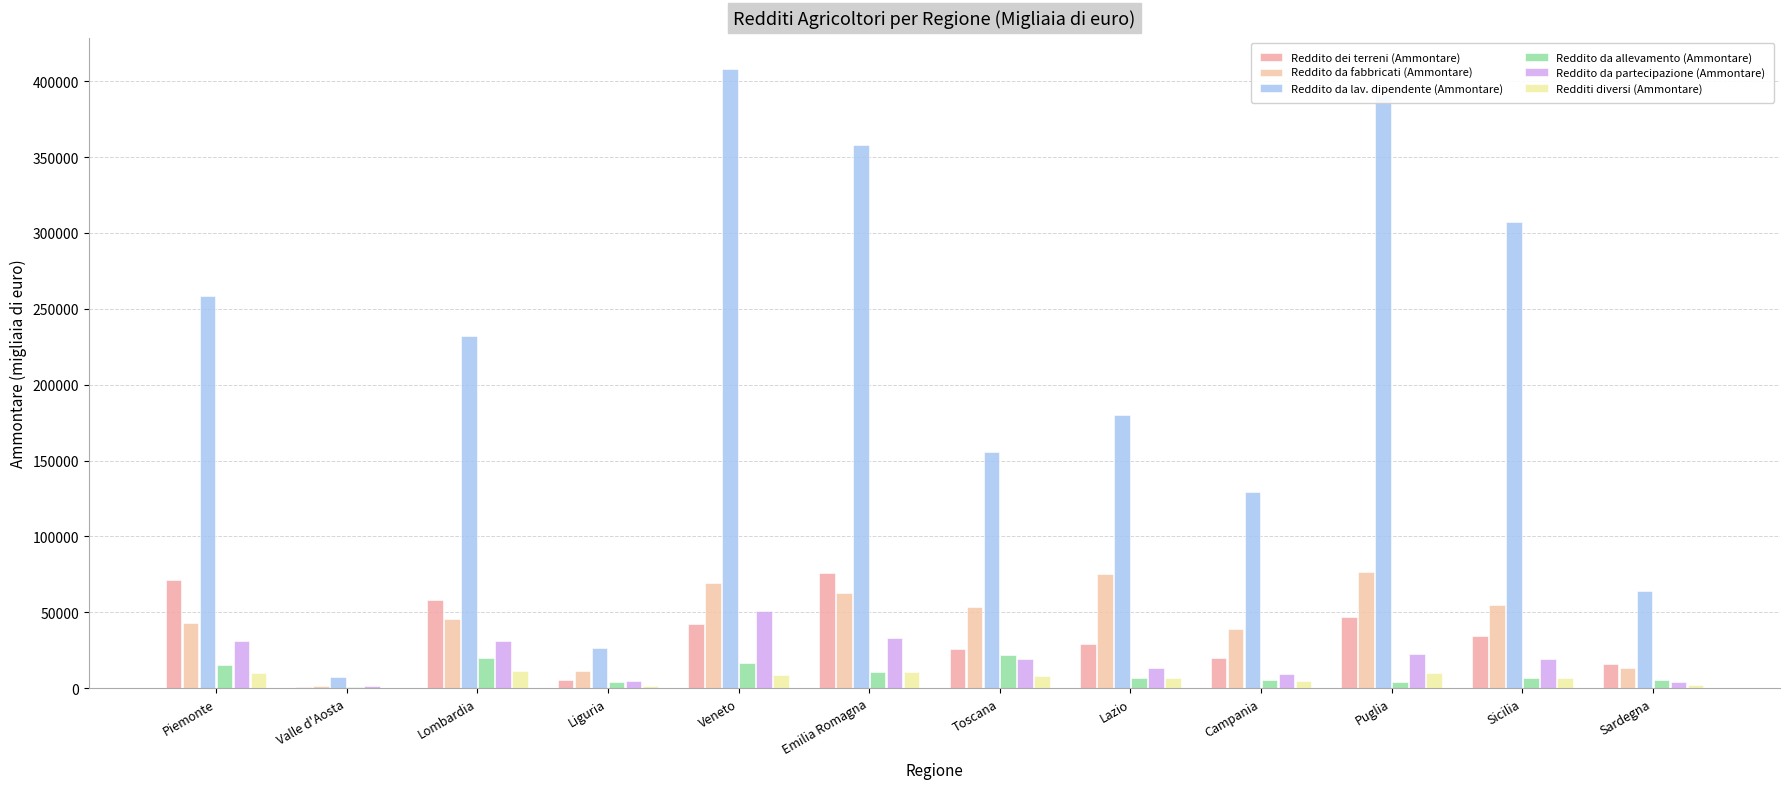

Reading left to right, extract all data points from this chart.

Reddito dei terreni (Ammontare): Piemonte=71201	Valle d'Aosta=676	Lombardia=58331	Liguria=5494	Veneto=42216	Emilia Romagna=75852	Toscana=25878	Lazio=28848	Campania=19851	Puglia=46641	Sicilia=34425	Sardegna=15730
Reddito da fabbricati (Ammontare): Piemonte=42669	Valle d'Aosta=1248	Lombardia=45283	Liguria=10999	Veneto=69579	Emilia Romagna=62886	Toscana=53316	Lazio=75356	Campania=39038	Puglia=76699	Sicilia=54545	Sardegna=13224
Reddito da lav. dipendente (Ammontare): Piemonte=258327	Valle d'Aosta=7130	Lombardia=231768	Liguria=26625	Veneto=408311	Emilia Romagna=357823	Toscana=155616	Lazio=180031	Campania=129189	Puglia=391130	Sicilia=307484	Sardegna=63919
Reddito da allevamento (Ammontare): Piemonte=15218	Valle d'Aosta=476	Lombardia=19724	Liguria=3858	Veneto=16579	Emilia Romagna=10539	Toscana=21575	Lazio=6591	Campania=5200	Puglia=3869	Sicilia=6827	Sardegna=5333
Reddito da partecipazione (Ammontare): Piemonte=30833	Valle d'Aosta=1104	Lombardia=31184	Liguria=4492	Veneto=50815	Emilia Romagna=33375	Toscana=19081	Lazio=13170	Campania=9246	Puglia=22656	Sicilia=19370	Sardegna=4278
Redditi diversi (Ammontare): Piemonte=9668	Valle d'Aosta=222	Lombardia=11615	Liguria=1733	Veneto=8852	Emilia Romagna=10788	Toscana=7720	Lazio=6780	Campania=4525	Puglia=9740	Sicilia=6457	Sardegna=2106